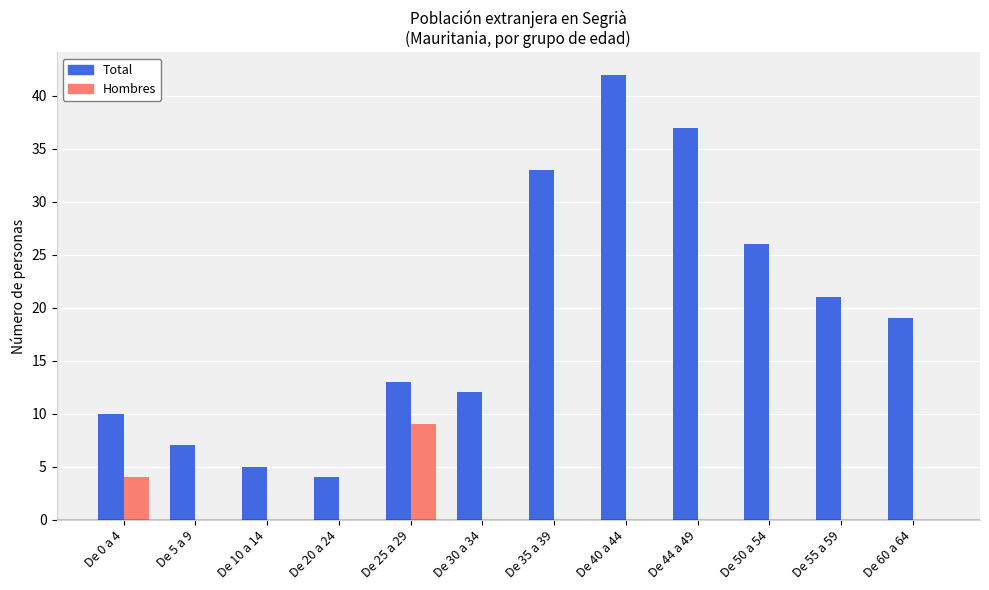

What are all the series names shown in the legend?

Total, Hombres